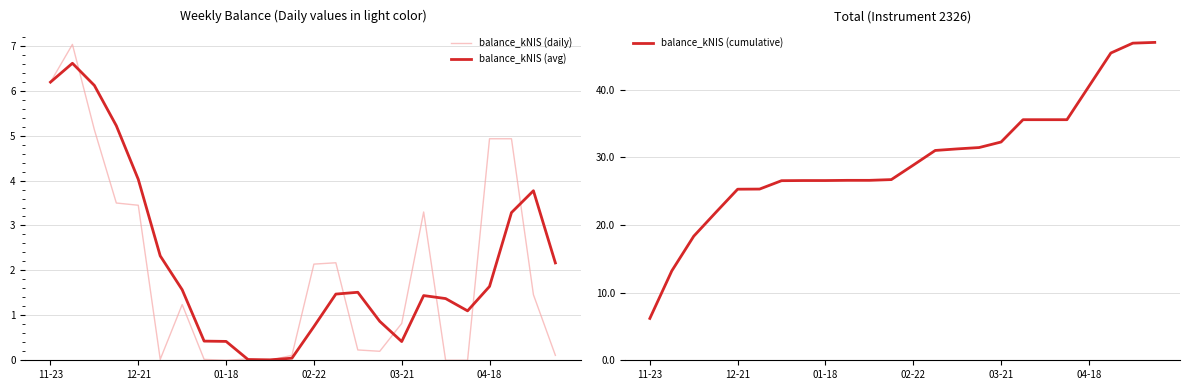

The value of balance_kNIS (avg) at 12-21 is 6.8. True or false?

False